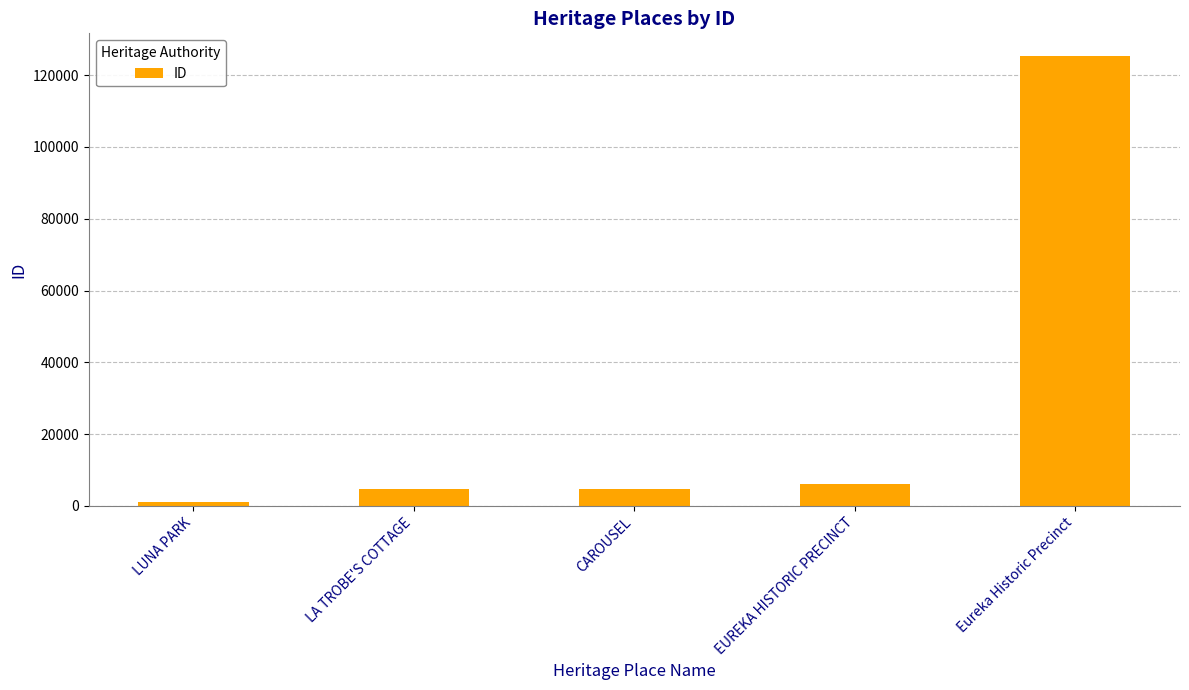

What is the value of the 1st bar from the left?

1102